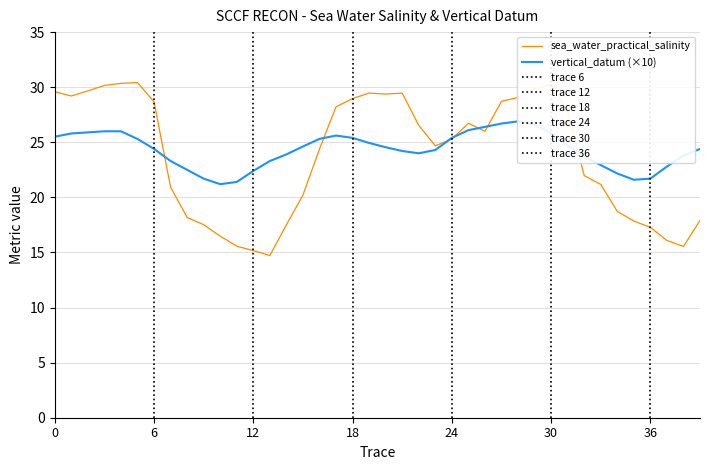

The sea_water_practical_salinity series shows 13.0 at 18. True or false?

False